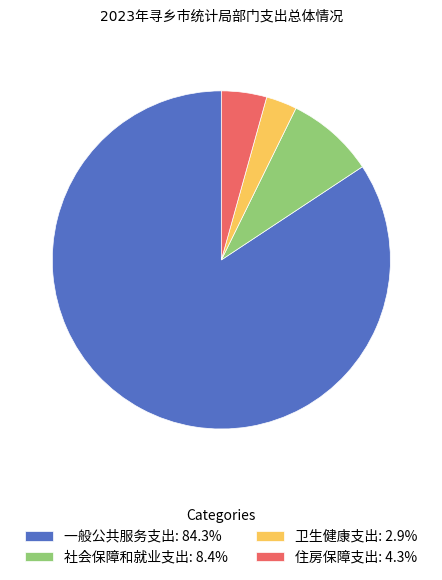

Is there a majority slice in this chart?

Yes